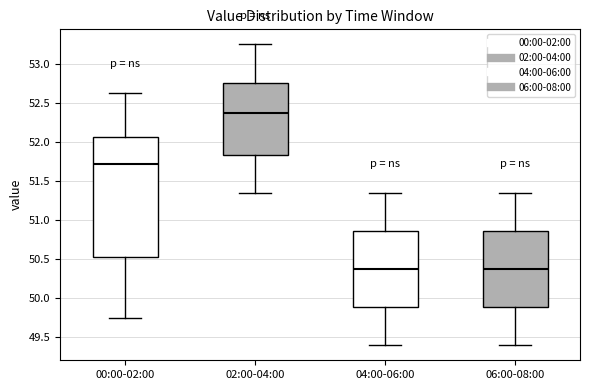

Where does the median line of the box for 02:00-04:00 sit on the y-axis? The values are not printed on the chart, so give them approximately, as read against the axis.

52.40